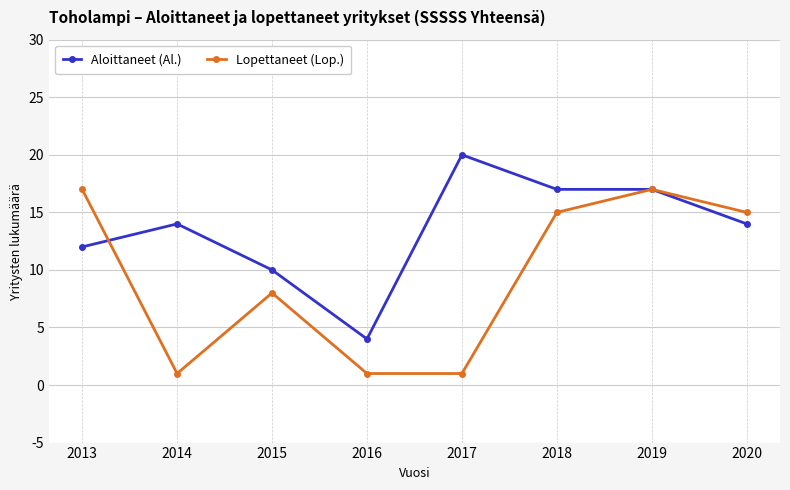

True or false: Aloittaneet (Al.) and Lopettaneet (Lop.) cross at least once.

True